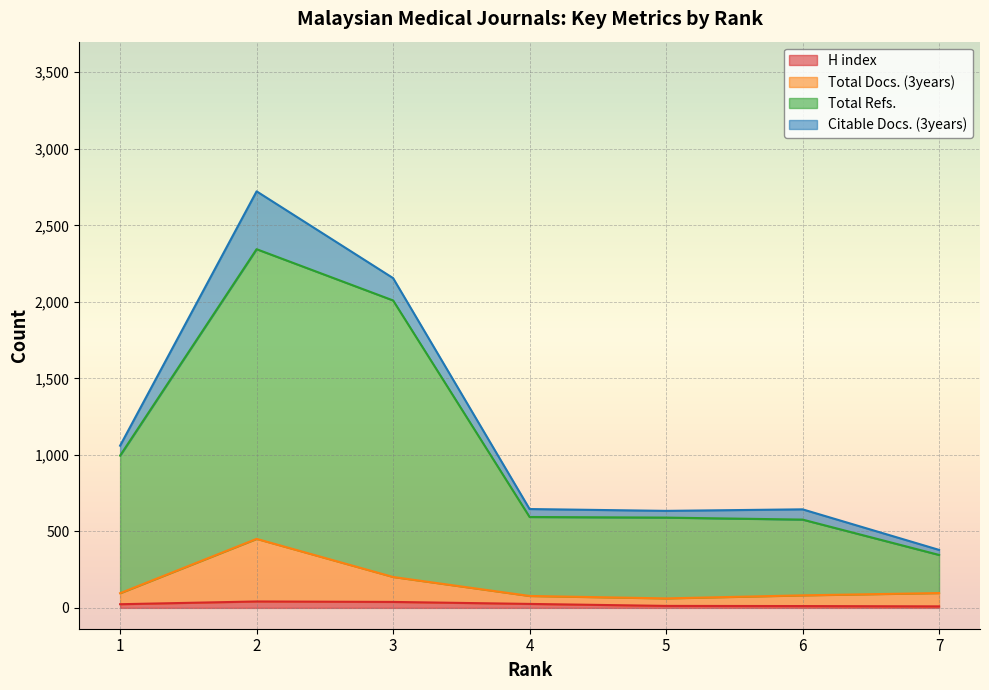

The Total Docs. (3years) series shows 29 at 5. True or false?

False